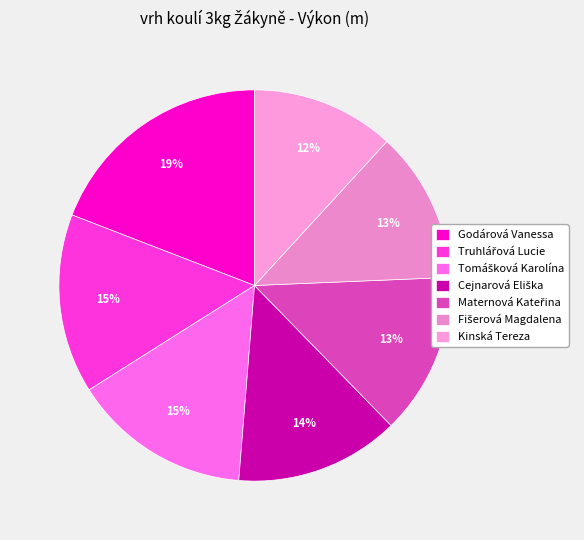

Which slice is the smallest?

Kinská Tereza